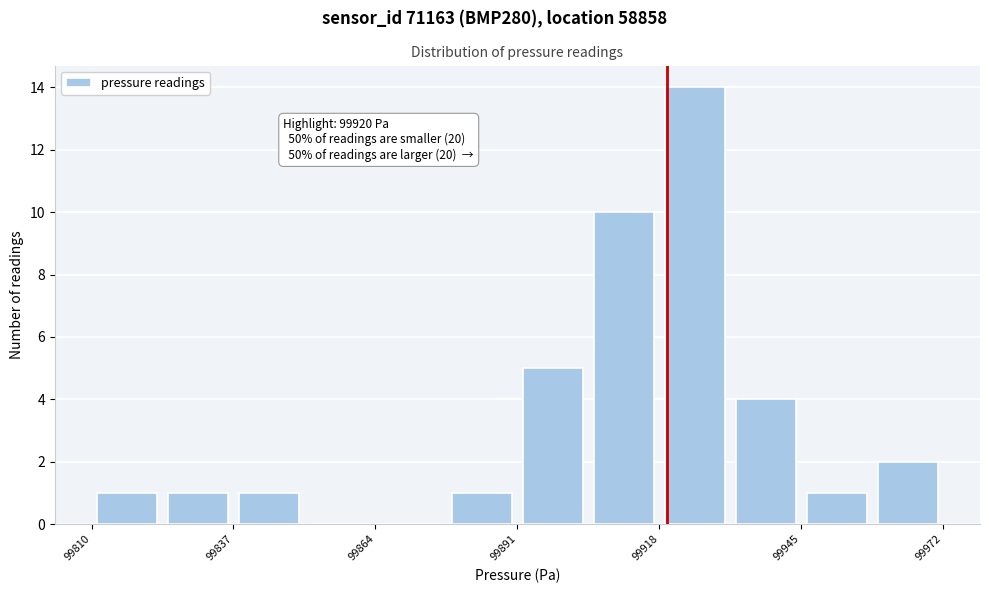

Read against the x-axis, roughly where is the centre of the tallest bar?

99925